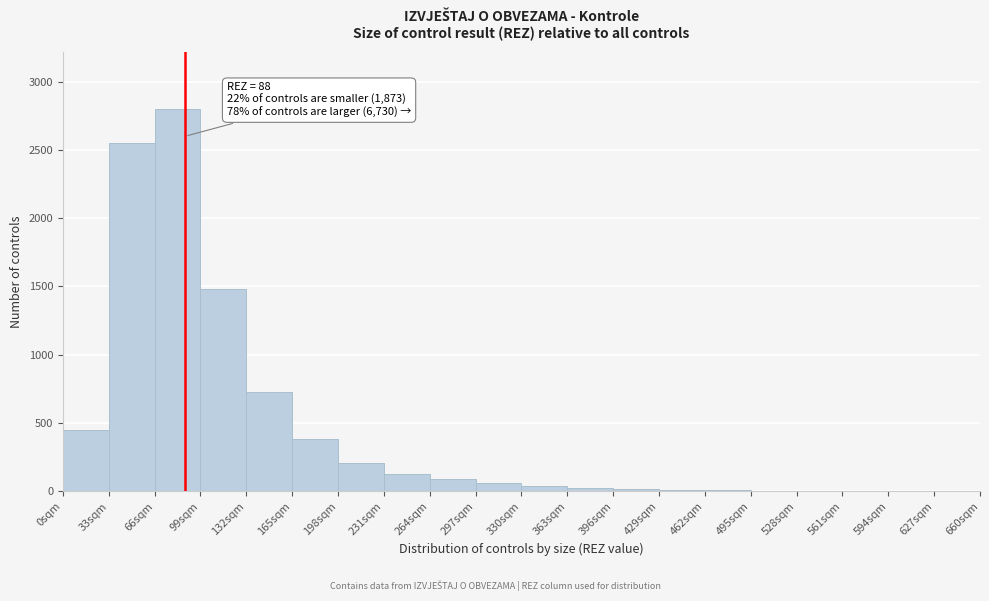

Over which range of the x-axis is the bar tallest?

66 to 99